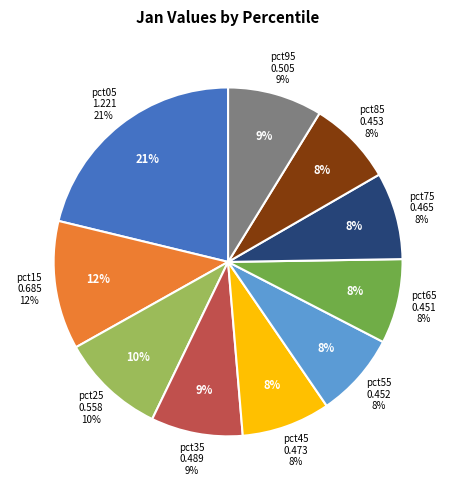

To the nearest percent, what portion does pct65 represent?

8%